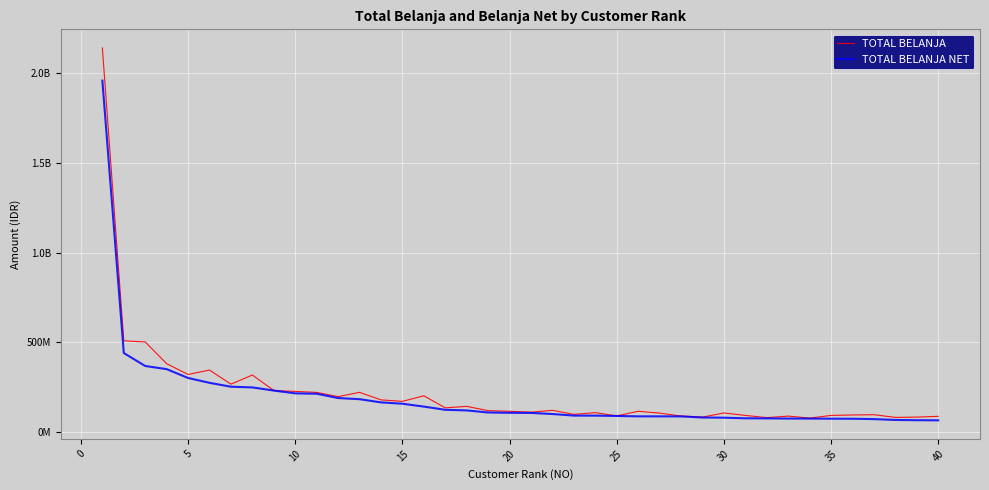

Does the chart display data point markers on the line(s)?

No